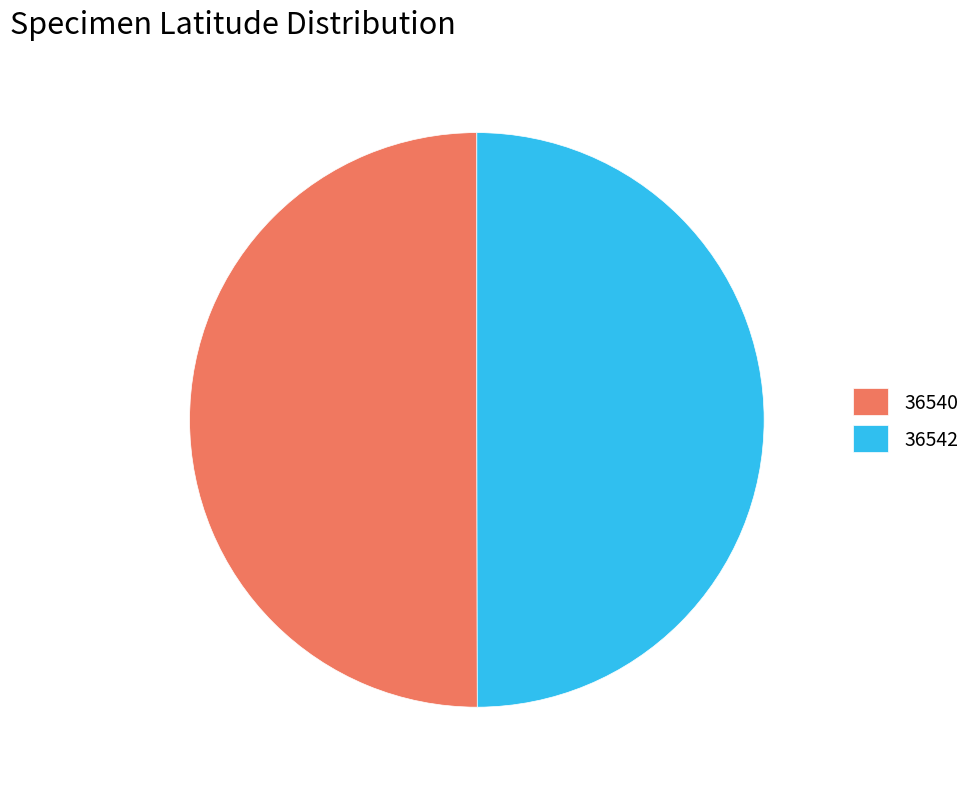

Is it true that 36540 is 59% of the pie?

False